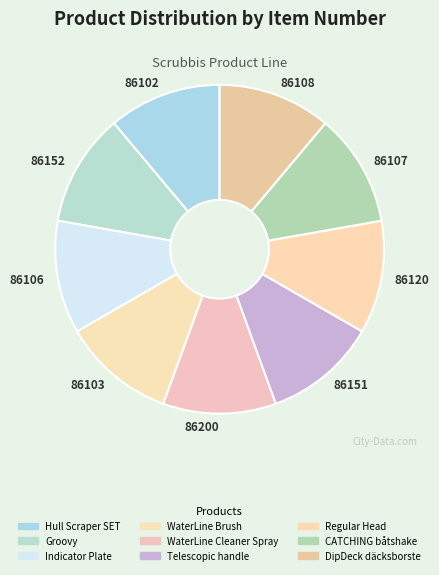

Combined, do 86108 and 86107 account for over 50%?

No